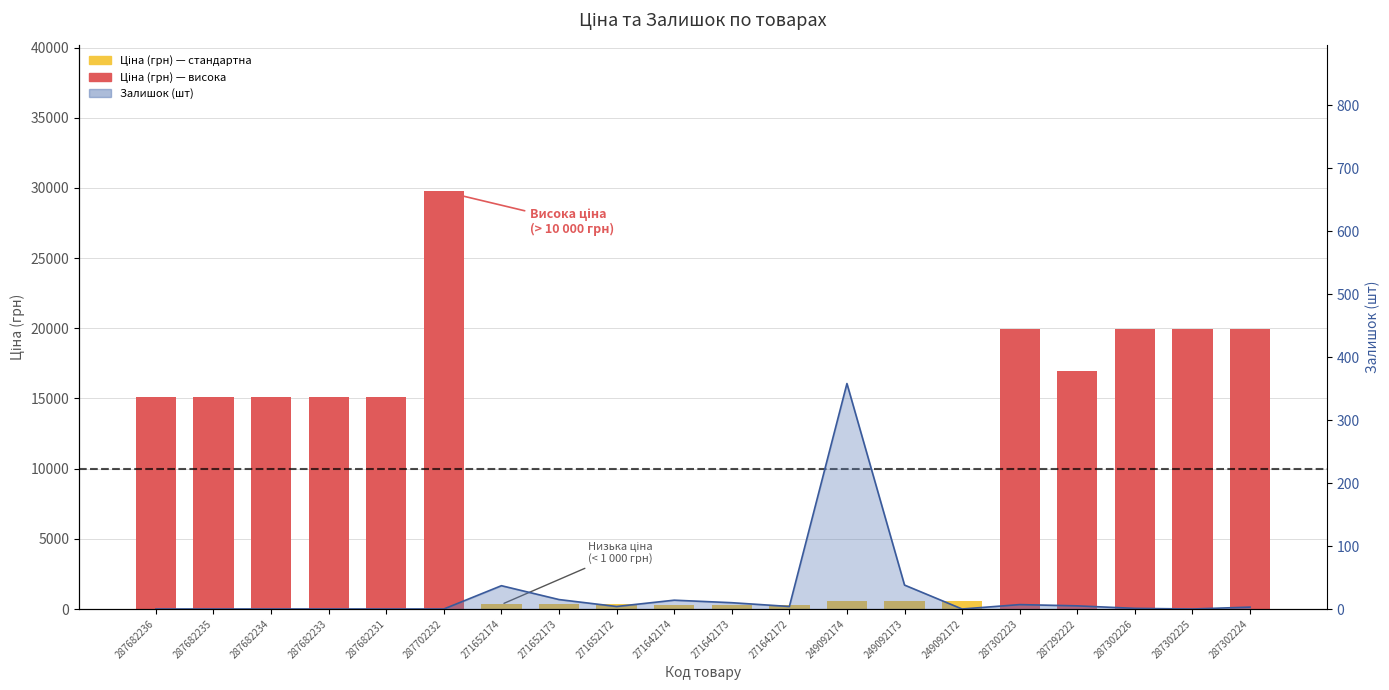

Reading left to right, transcribe all the data shown in this chart.

Ціна: 287682236=15120.0	287682235=15120.0	287682234=15120.0	287682233=15120.0	287682231=15120.0	287702232=29747.2	271652174=324.8	271652173=324.8	271652172=324.8	271642174=310.3	271642173=310.3	271642172=310.3	249092174=603.7	249092173=603.7	249092172=603.7	287302223=19964.2	287292222=16976.3	287302226=19964.2	287302225=19964.2	287302224=19964.2
Залишок: 287682236=0.0	287682235=0.0	287682234=0.0	287682233=0.0	287682231=0.0	287702232=0.0	271652174=37.0	271652173=15.0	271652172=4.0	271642174=14.0	271642173=10.0	271642172=4.0	249092174=358.0	249092173=38.0	249092172=0.0	287302223=7.0	287292222=5.0	287302226=1.0	287302225=0.0	287302224=3.0